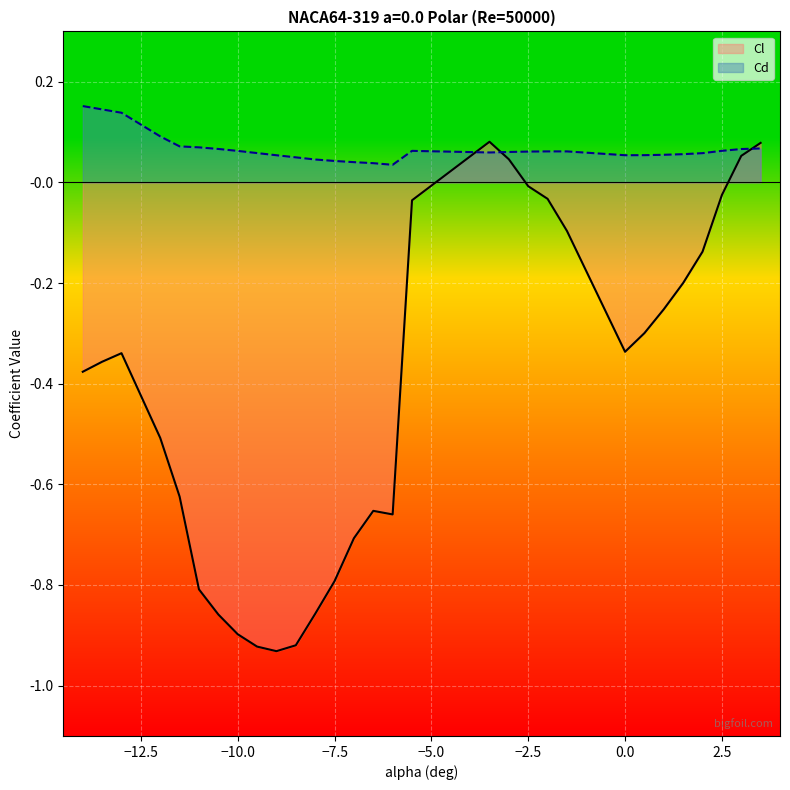

Which series has the widest spread of values?

Cl